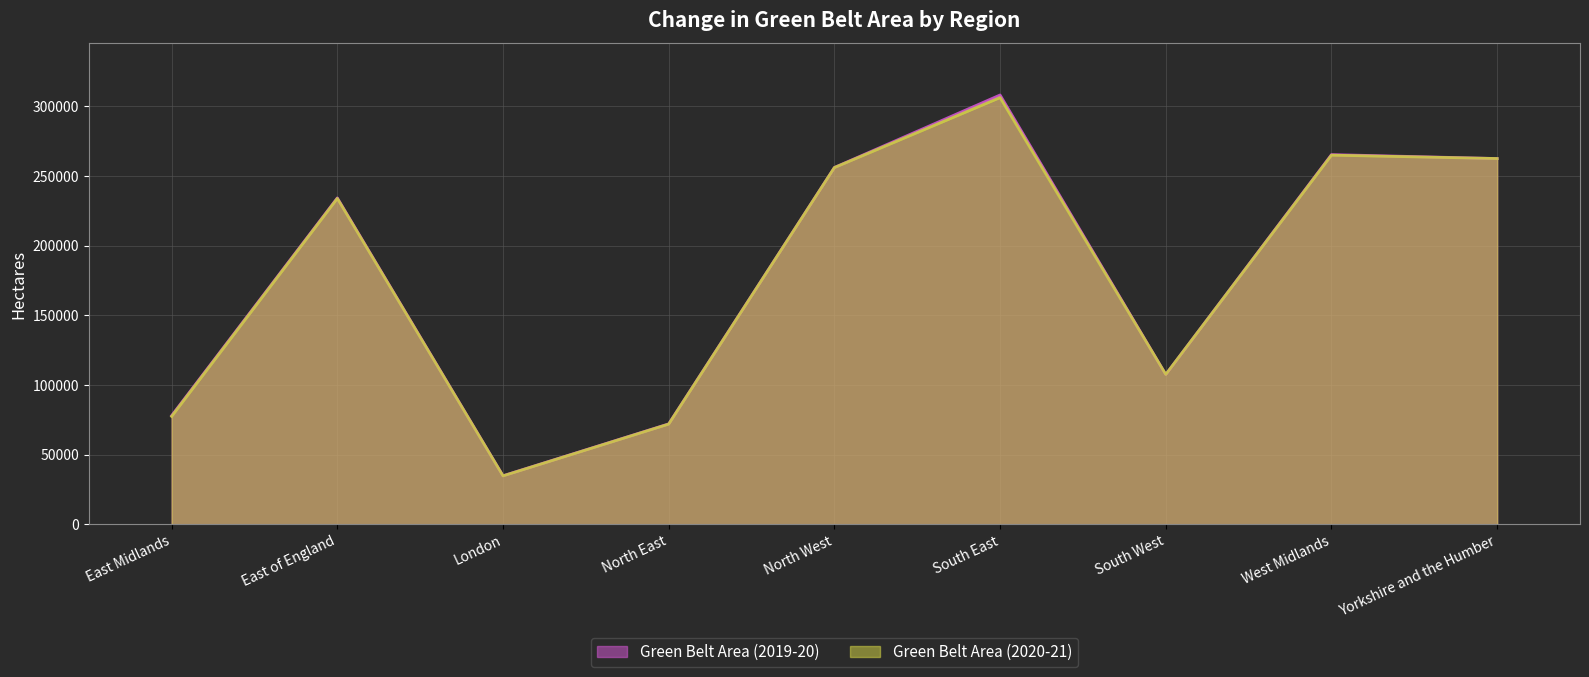

The Green Belt Area (2020-21) series shows 456578 at North West. True or false?

False